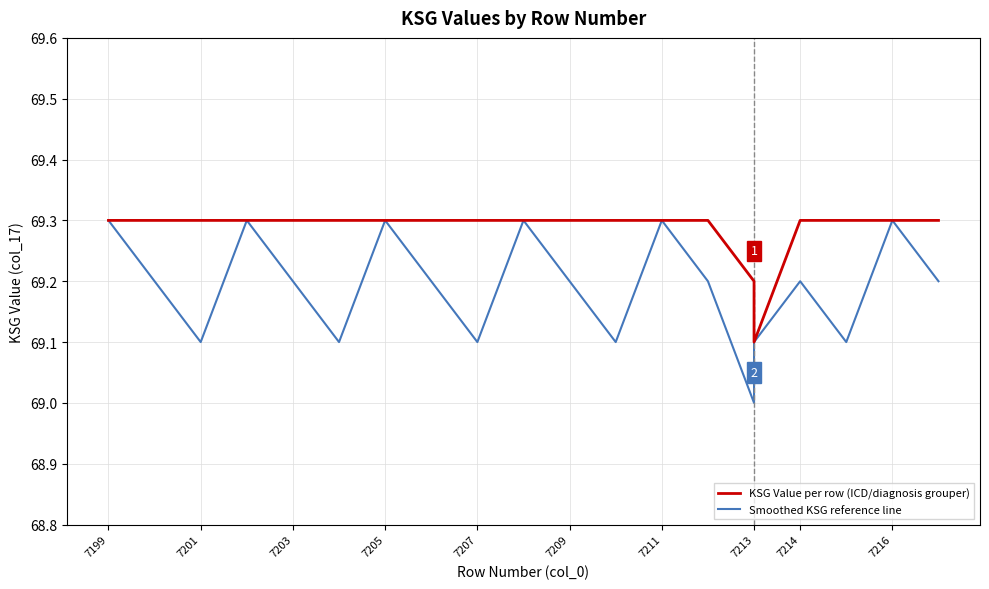

How many lines are shown in the chart?

2